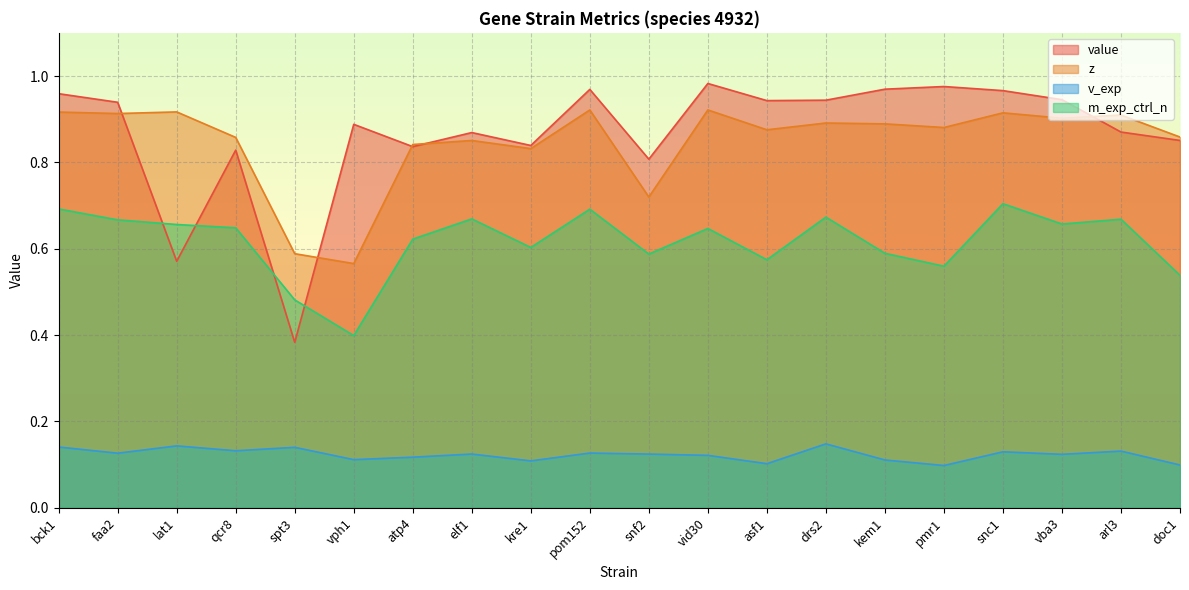

How many lines are shown in the chart?

4